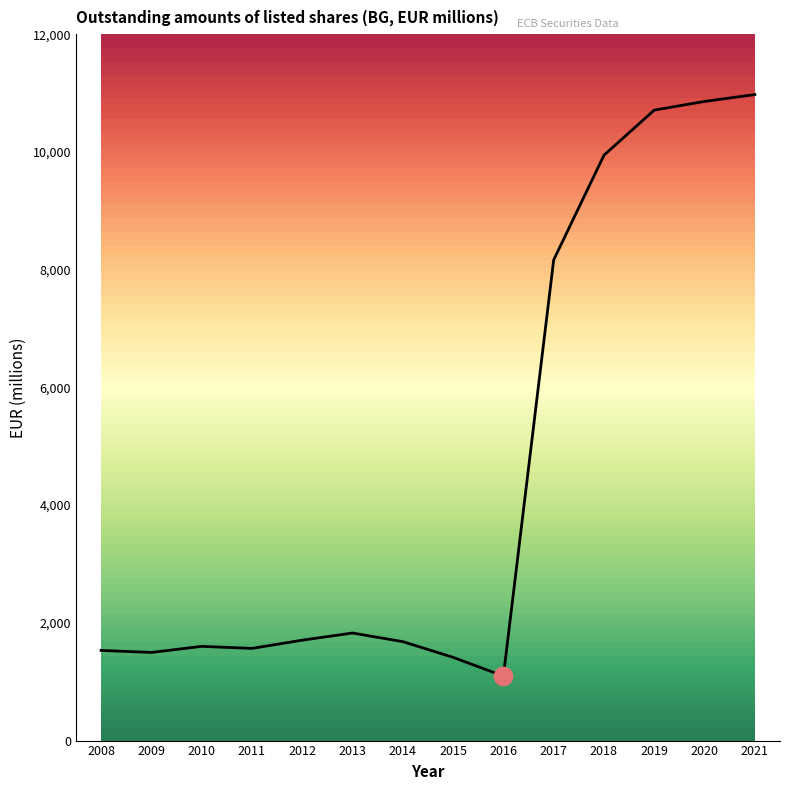

Which has a higher value, 2012 or 2008?

2012